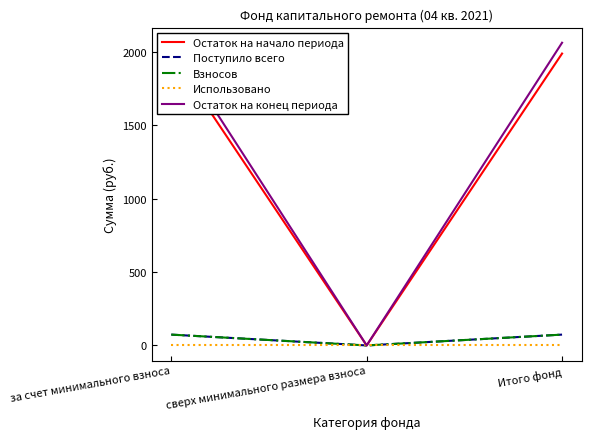

How many lines are shown in the chart?

5